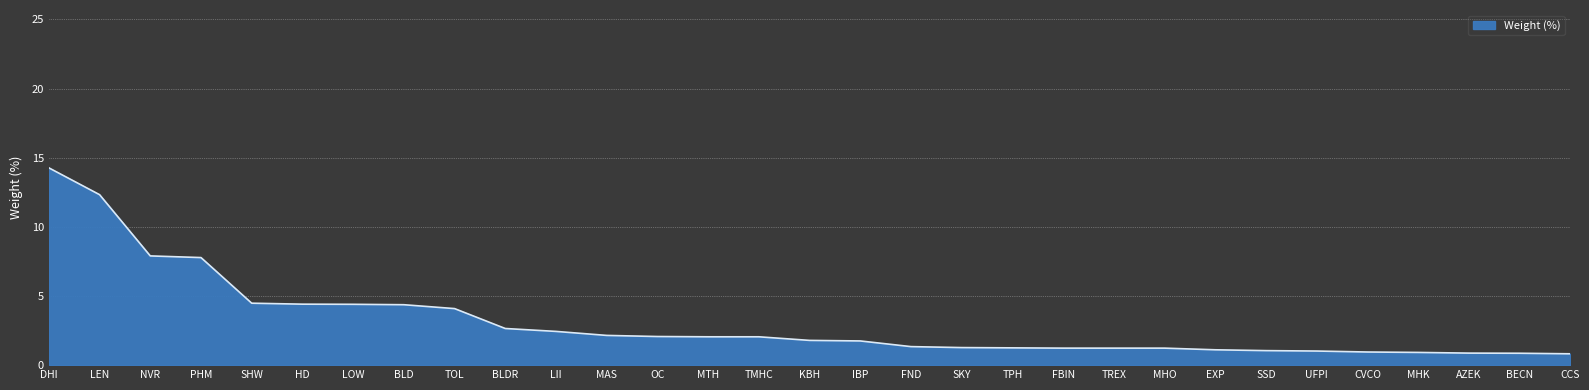

What is the change in value from BLDR to IBP?

-0.9